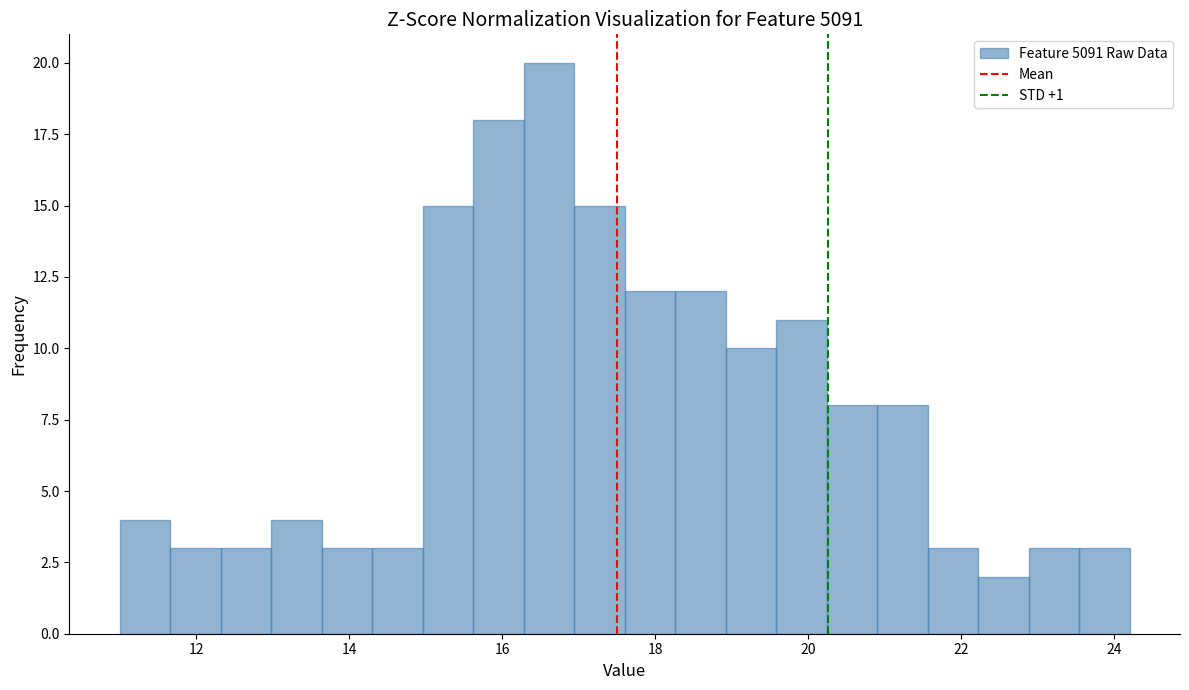

Read against the x-axis, roughly where is the centre of the tallest bar?

16.6